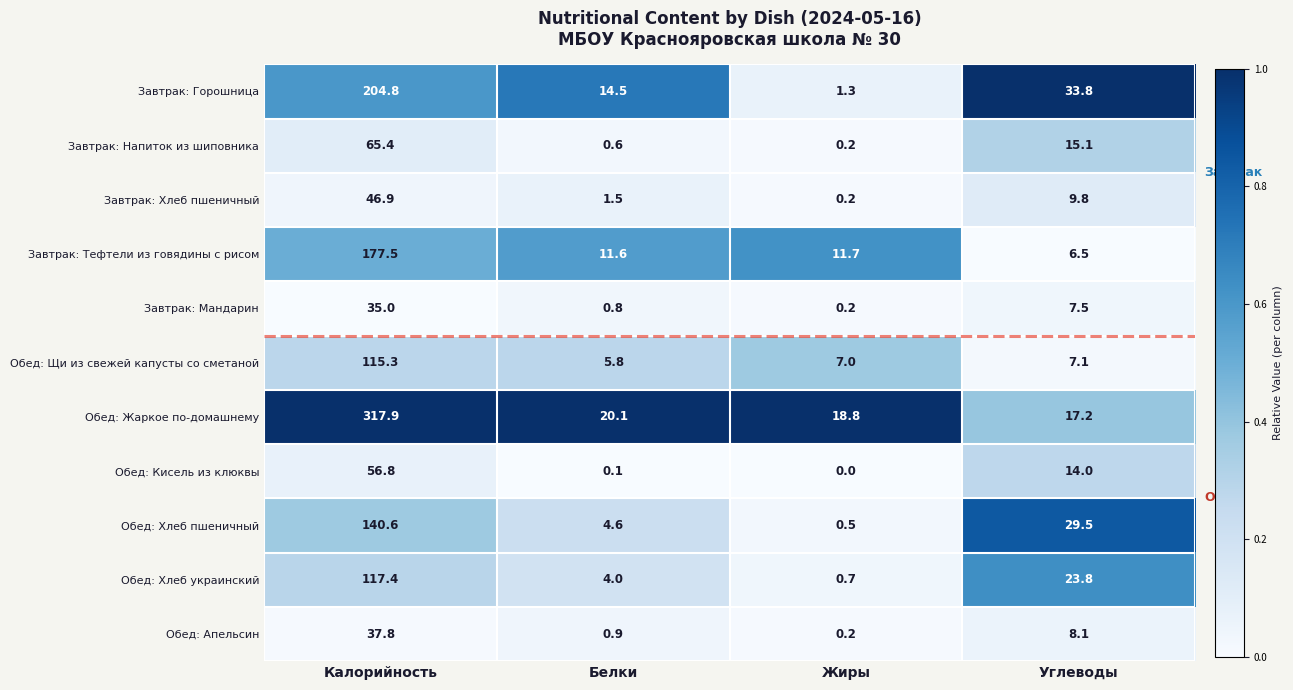

What is the average value of the Обед: Хлеб пшеничный series?

43.8